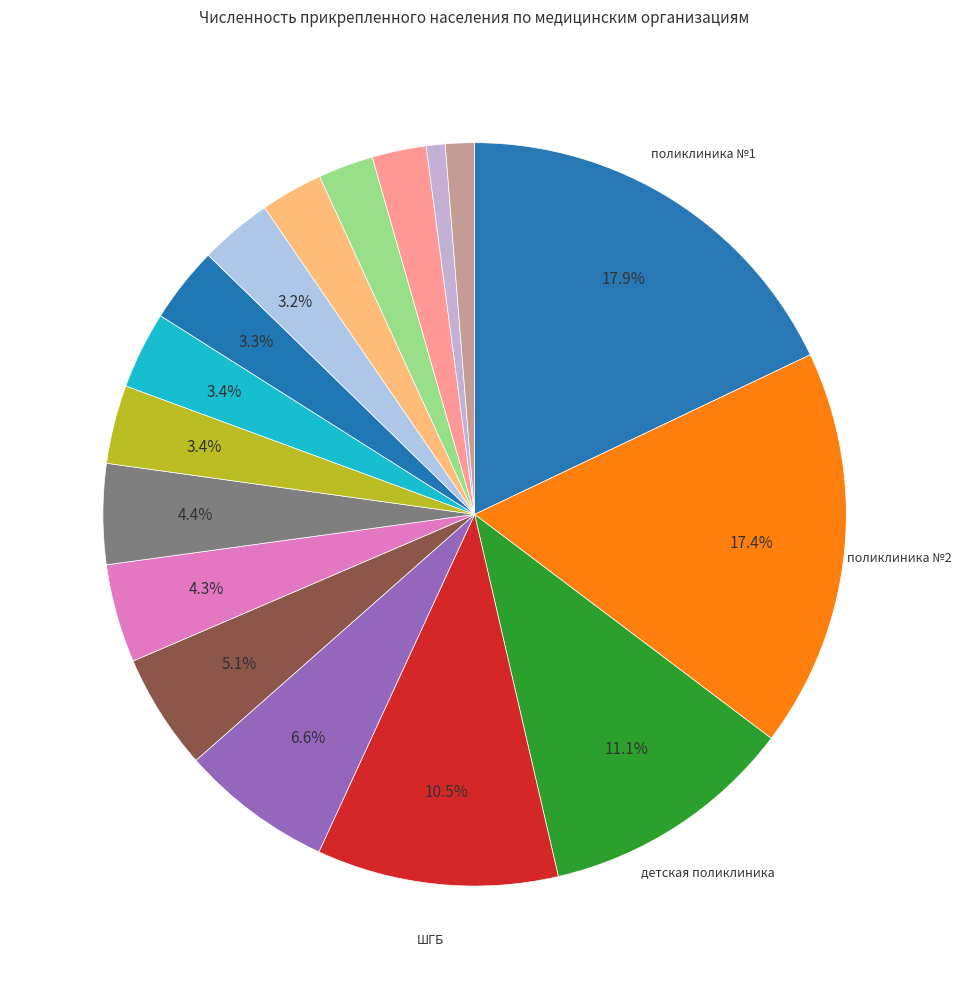

Count the number of slices in the pie.

17